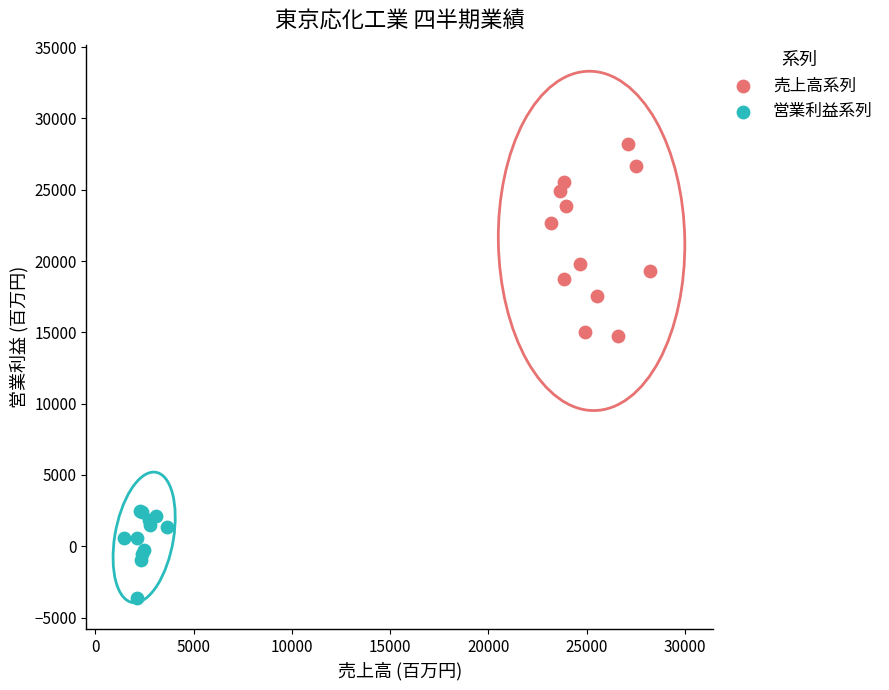

Which series contains the lowest Y value?

営業利益系列